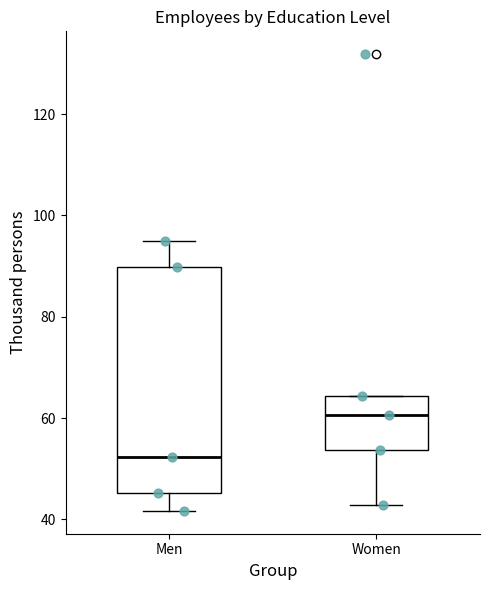

Reading left to right, transcribe this box plot: for each box, give where its median line is, the range the box spans, and where its two whiskers end, as read against the y-axis. The values are not printed on the chart, so give them approximately, as read against the axis.

Men: median 52, box 46 to 90, whiskers 42 to 94
Women: median 60, box 54 to 64, whiskers 42 to 64